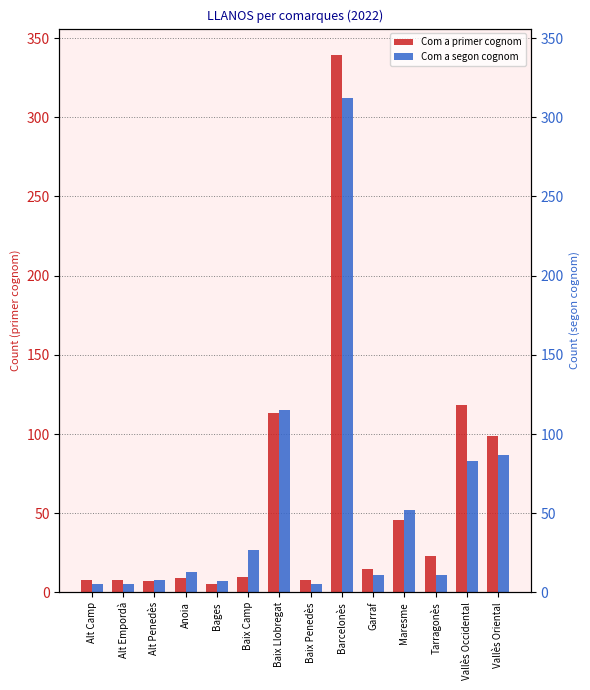

Reading left to right, list all the values displayed in this chart.

Com a primer cognom: Alt Camp=8	Alt Empordà=8	Alt Penedès=7	Anoia=9	Bages=5	Baix Camp=10	Baix Llobregat=113	Baix Penedès=8	Barcelonès=339	Garraf=15	Maresme=46	Tarragonès=23	Vallès Occidental=118	Vallès Oriental=99
Com a segon cognom: Alt Camp=5	Alt Empordà=5	Alt Penedès=8	Anoia=13	Bages=7	Baix Camp=27	Baix Llobregat=115	Baix Penedès=5	Barcelonès=312	Garraf=11	Maresme=52	Tarragonès=11	Vallès Occidental=83	Vallès Oriental=87